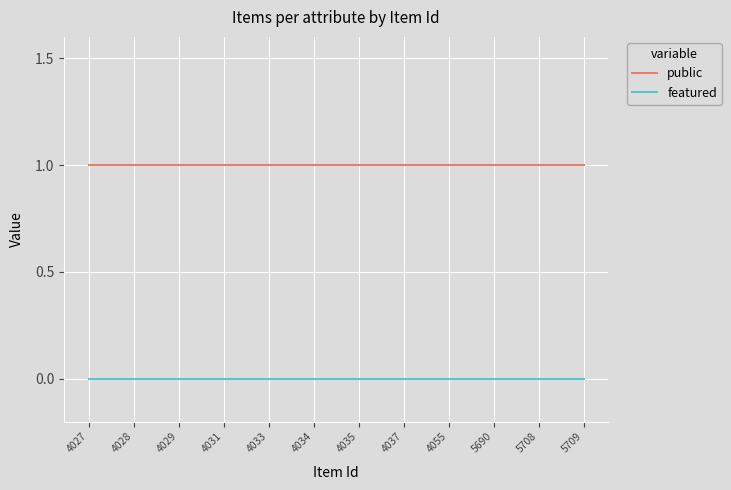

True or false: public has a value of 1 at 4034.

True